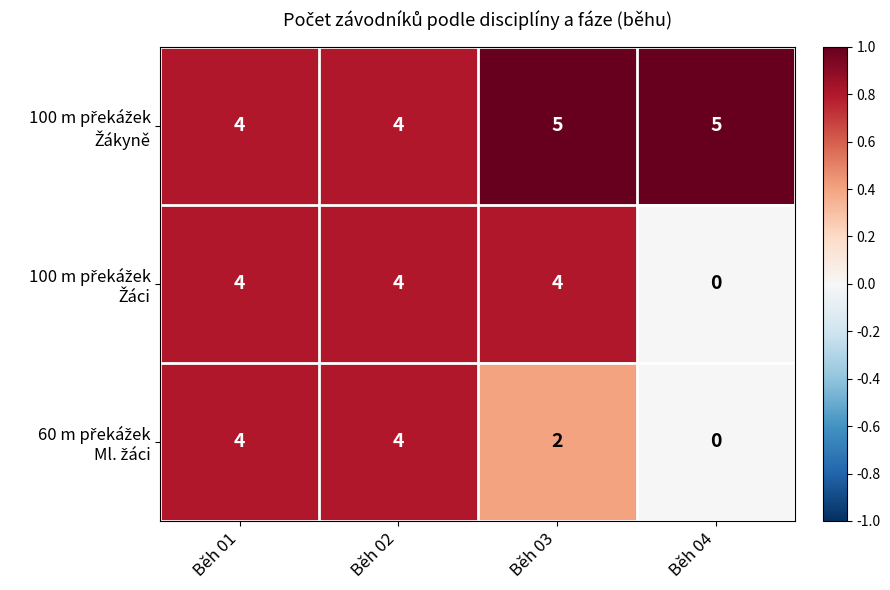

What is the total value across all series at Běh 03?

11